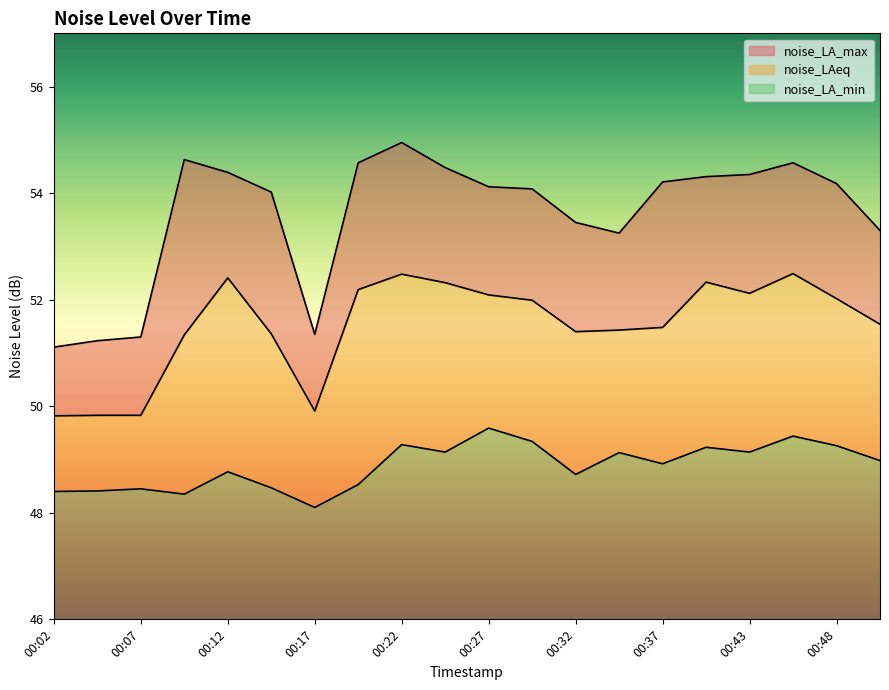

True or false: noise_LA_max and noise_LAeq intersect in this chart.

False